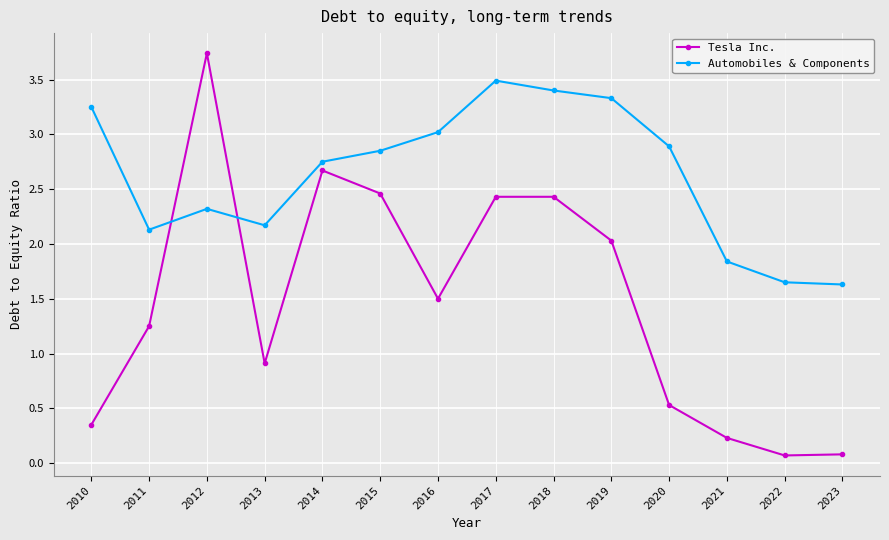

What are all the series names shown in the legend?

Tesla Inc., Automobiles & Components